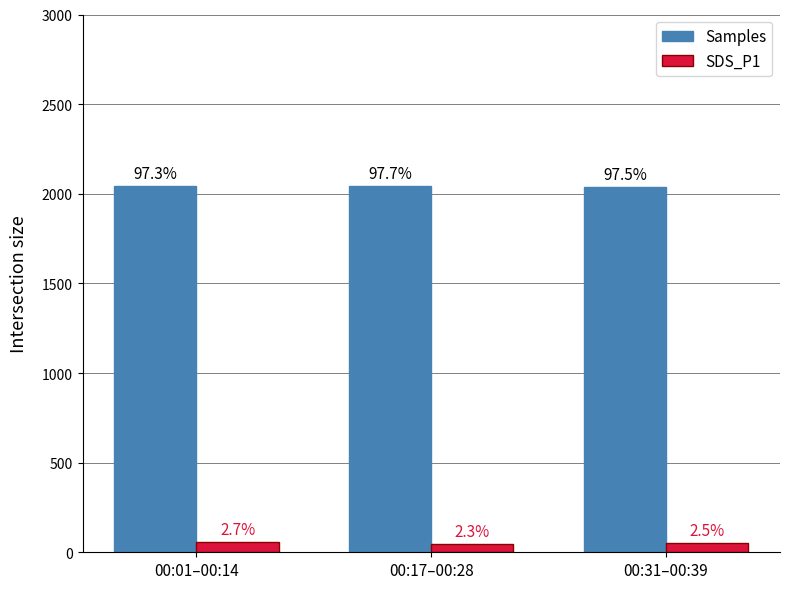

What are all the series names shown in the legend?

Samples, SDS_P1